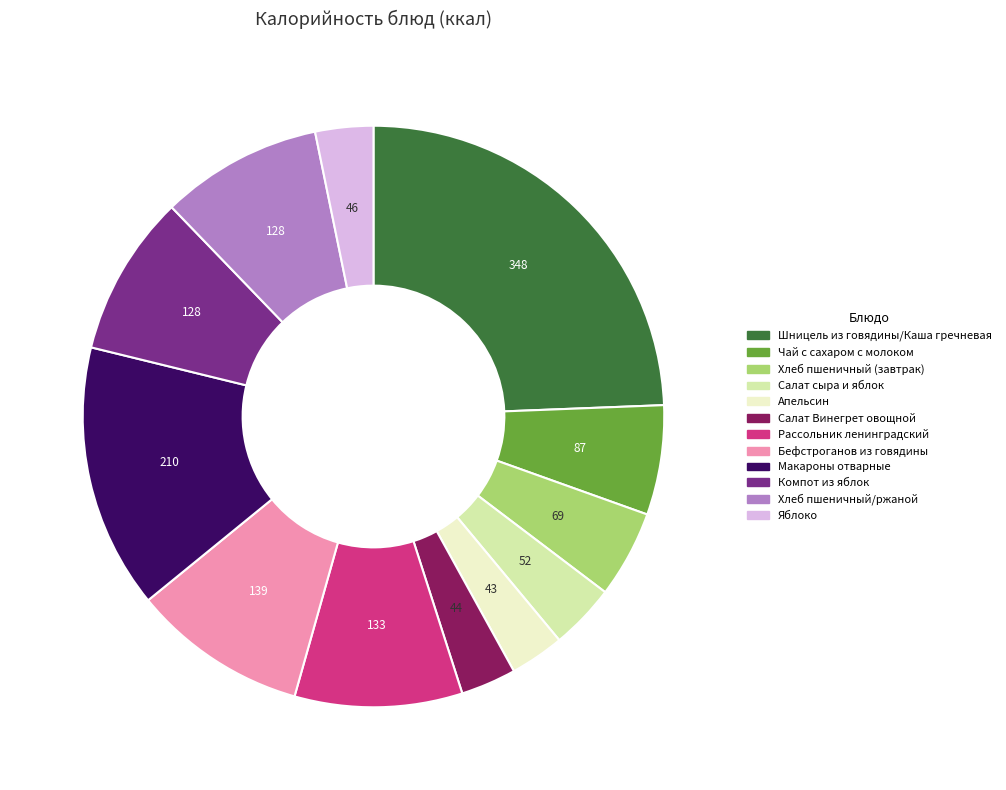

Is there any slice that represents more than half of the pie?

No